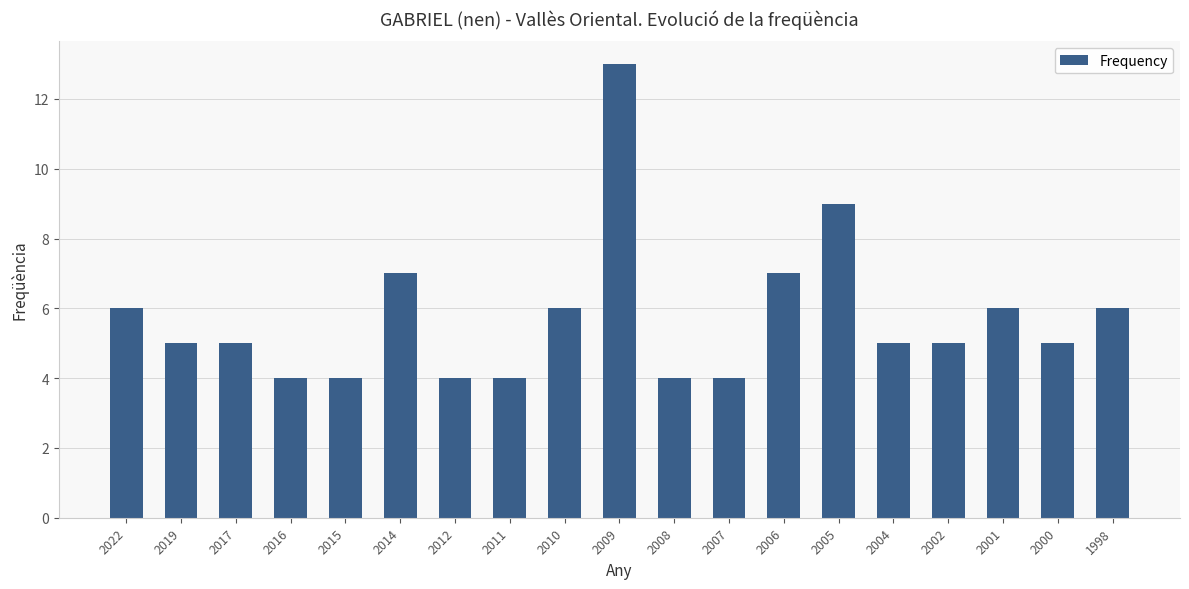

What is the change in value from 2000 to 1998?

+1